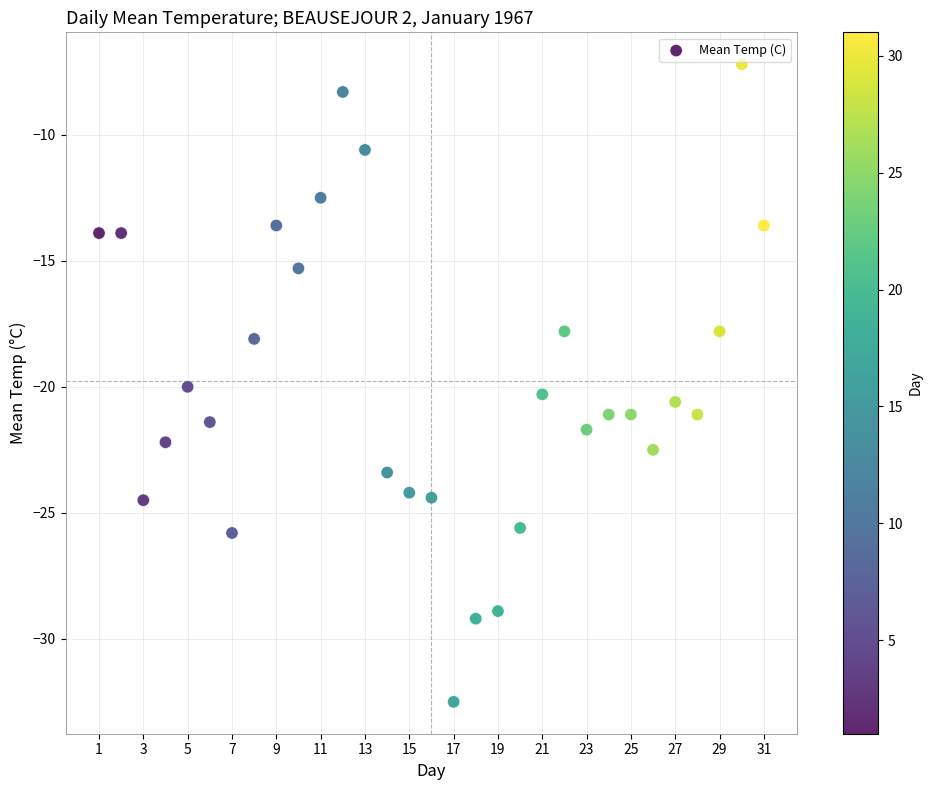

What is the range of Y values (max minus min)?

25.3